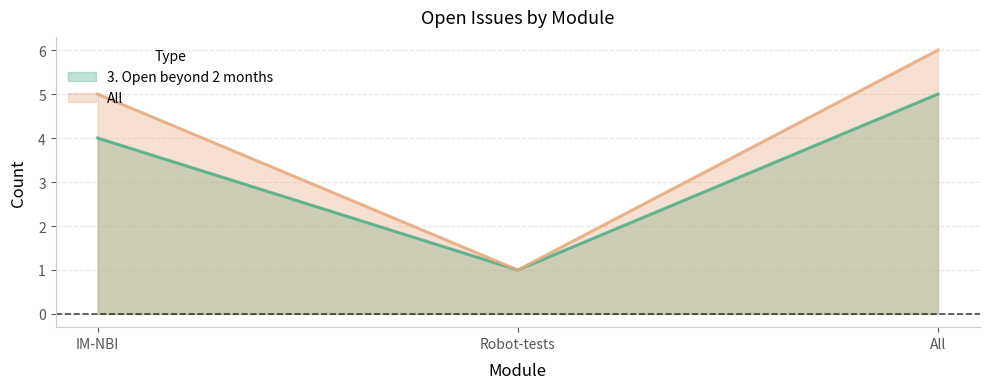

Reading left to right, transcribe all the data shown in this chart.

3. Open beyond 2 months: 4	1	5
All: 5	1	6